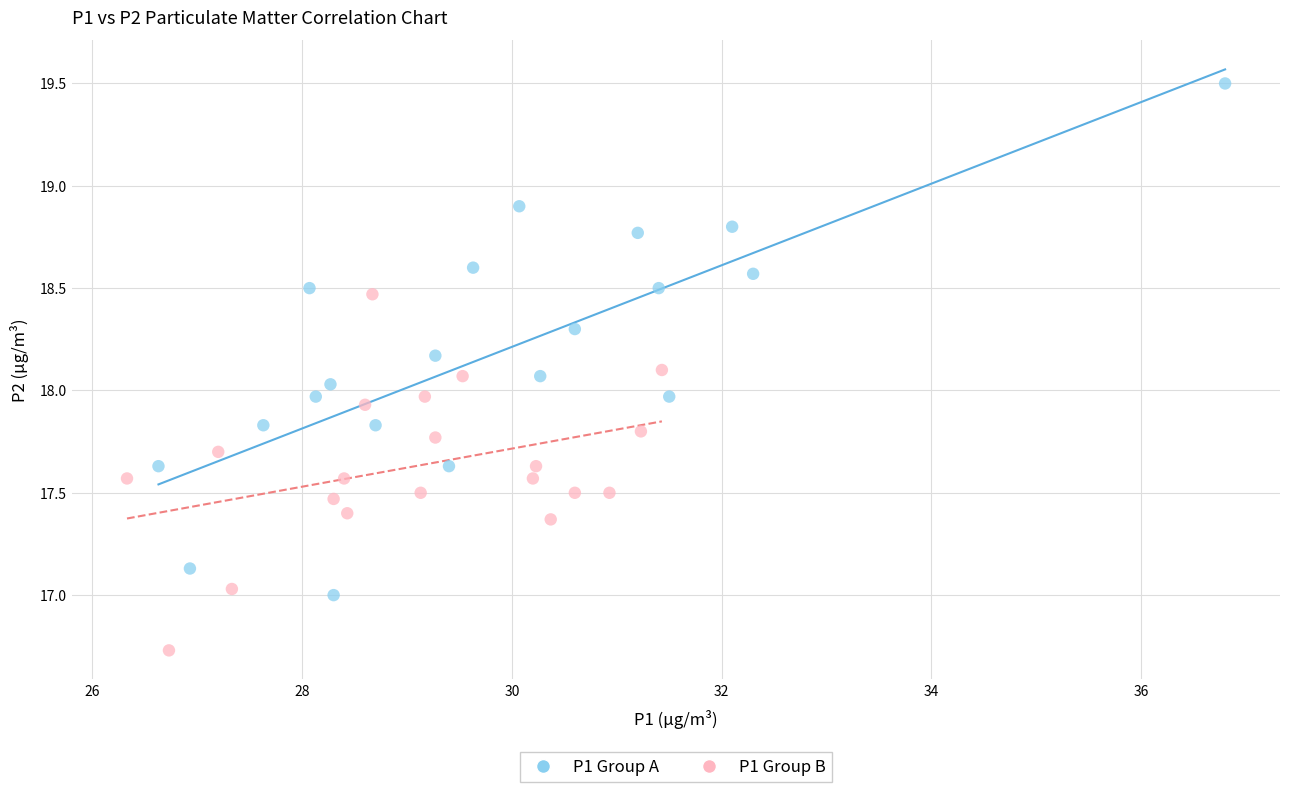

Which series contains the lowest Y value?

P1 Group B